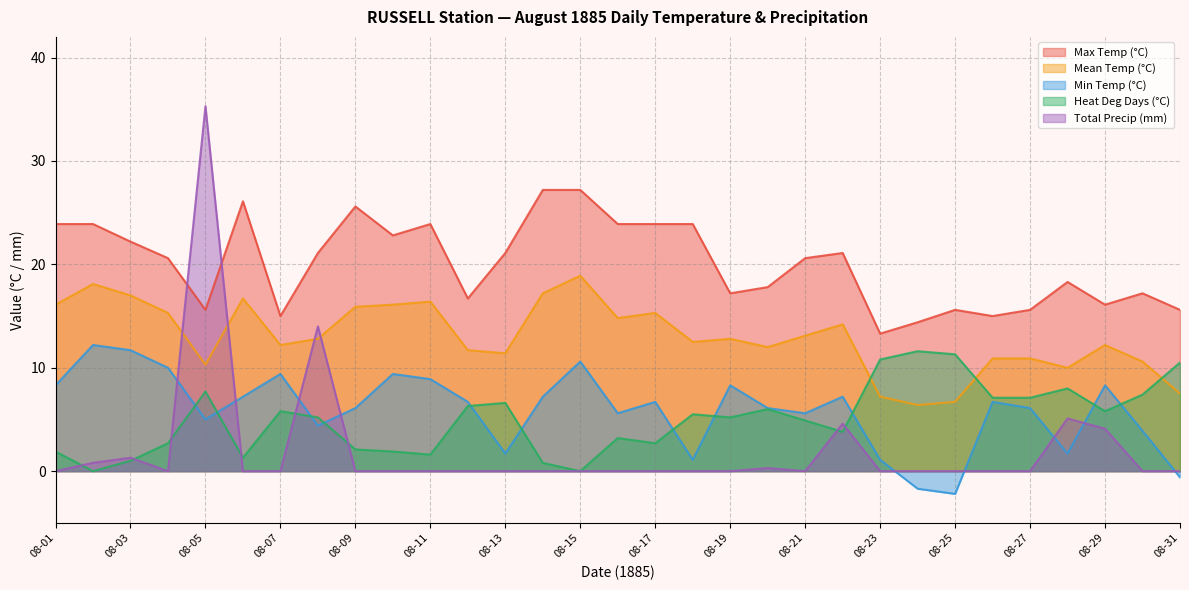

Where does the Mean Temp (°C) series first go above 12?

08-01